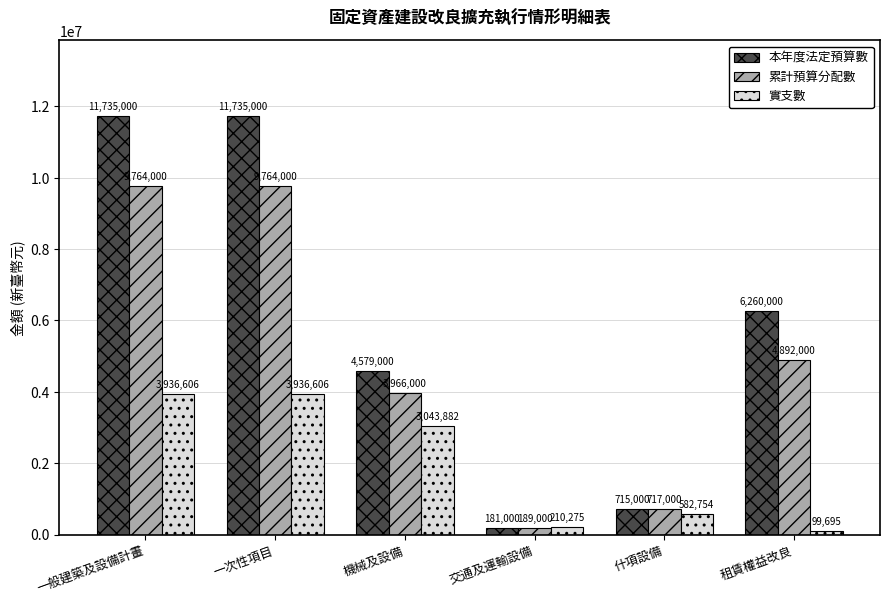

Reading right to left, extract all data points from this chart.

本年度法定預算數: 租賃權益改良=6260000	什項設備=715000	交通及運輸設備=181000	機械及設備=4579000	一次性項目=11735000	一般建築及設備計畫=11735000
累計預算分配數: 租賃權益改良=4892000	什項設備=717000	交通及運輸設備=189000	機械及設備=3966000	一次性項目=9764000	一般建築及設備計畫=9764000
實支數: 租賃權益改良=99695	什項設備=582754	交通及運輸設備=210275	機械及設備=3043882	一次性項目=3936606	一般建築及設備計畫=3936606